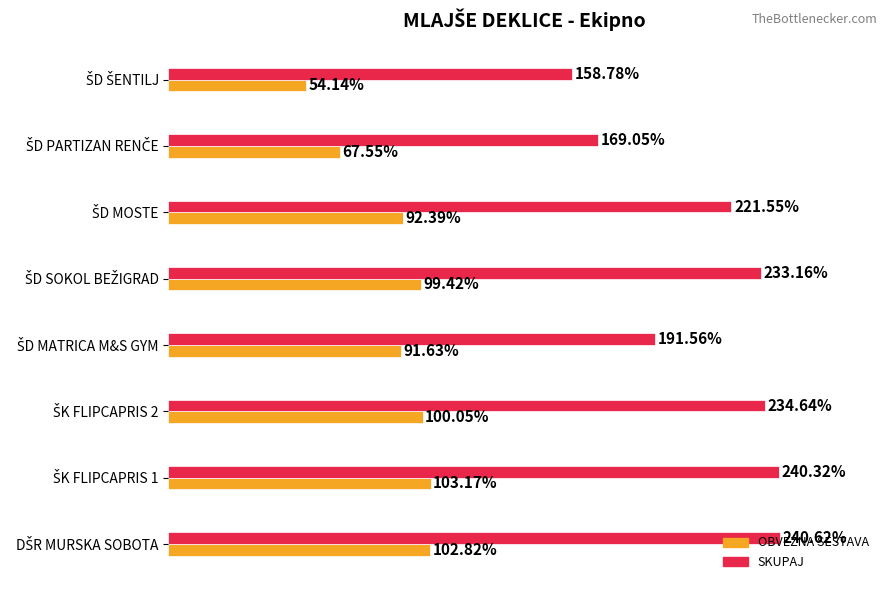

Which series has the largest total across all categories?

SKUPAJ